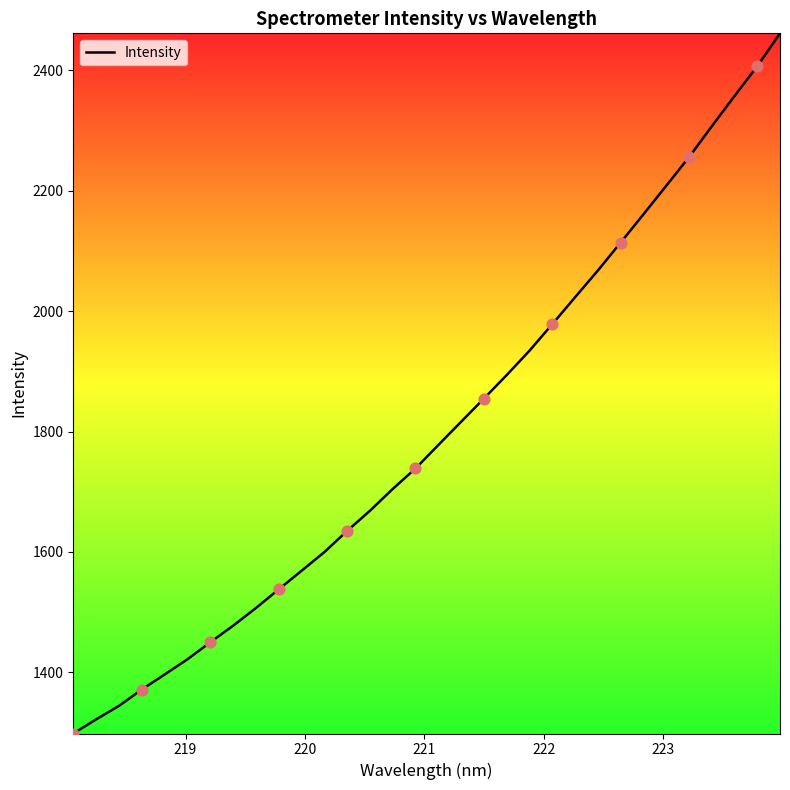

What is the minimum value shown in the chart?

1298.6